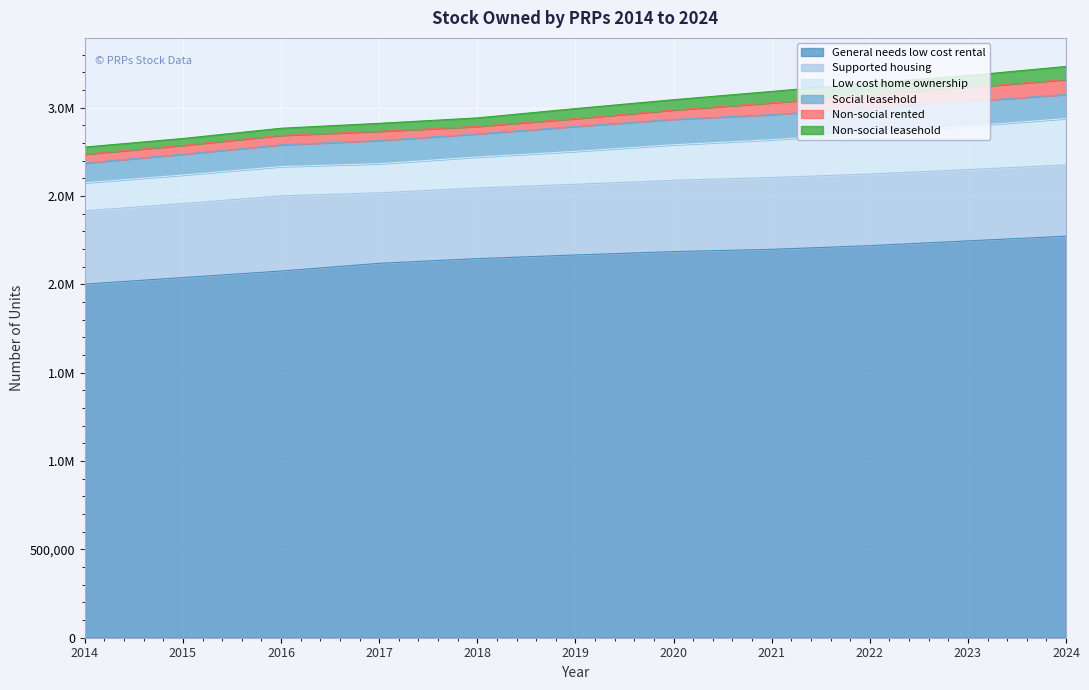

How many data points in Social leasehold are less than 135897?

5